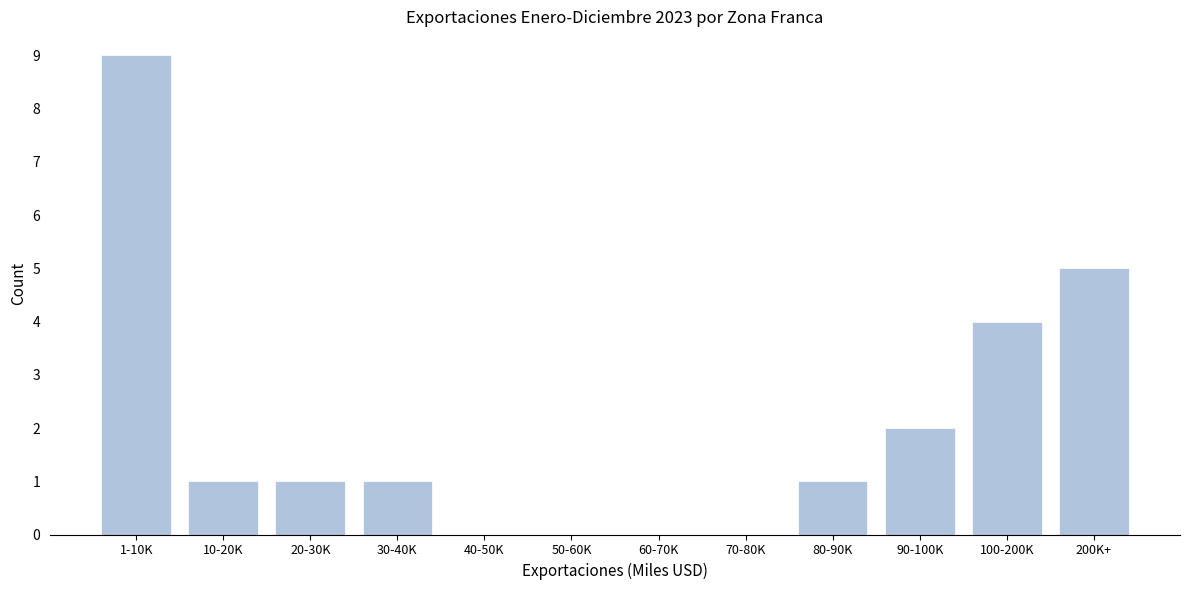

Reading right to left, list all the values displayed in this chart.

200K+=5	100-200K=4	90-100K=2	80-90K=1	70-80K=0	60-70K=0	50-60K=0	40-50K=0	30-40K=1	20-30K=1	10-20K=1	1-10K=9